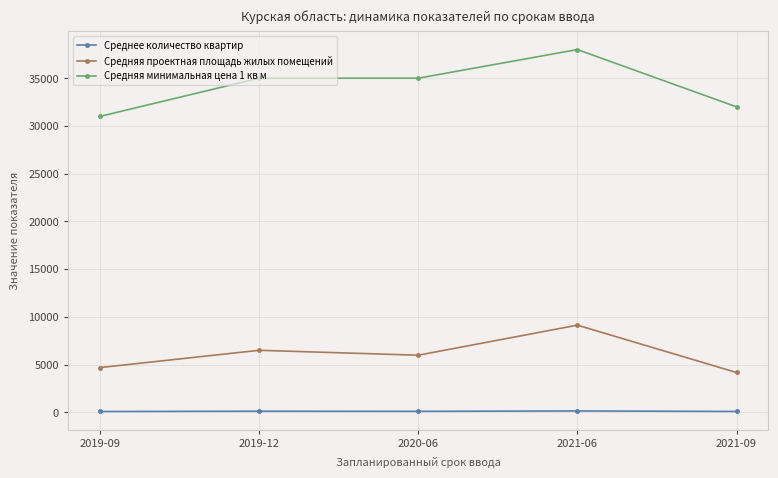

Is it true that Средняя минимальная цена 1 кв м equals 13871.5 at 2020-06?

False